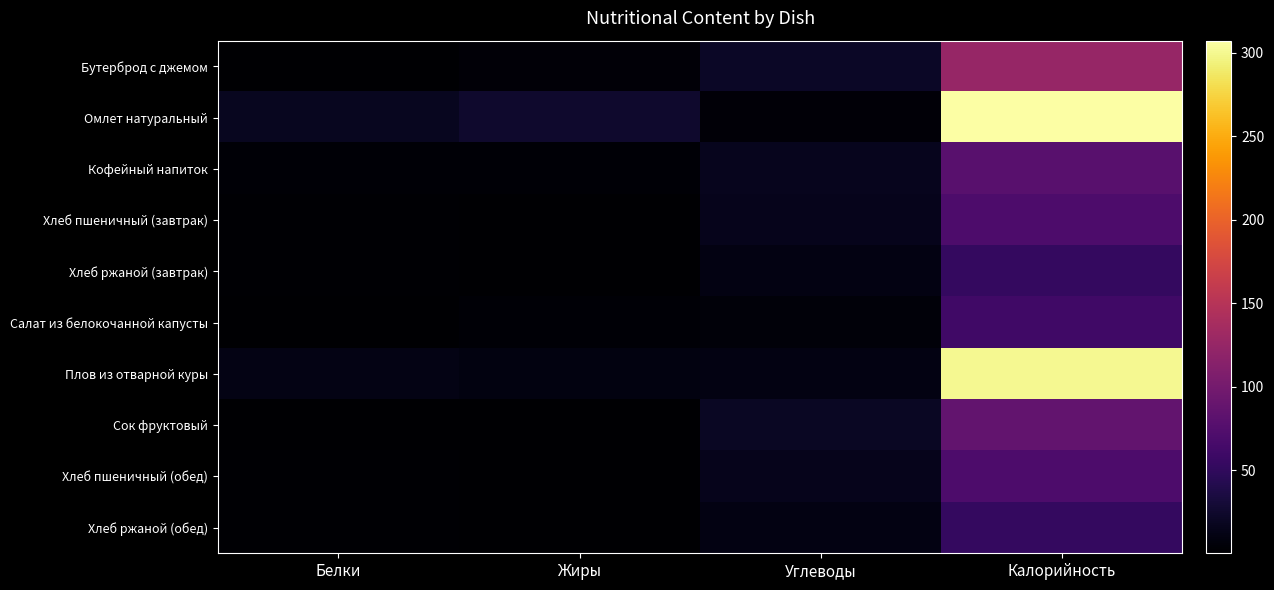

What is the smallest value displayed?

0.2